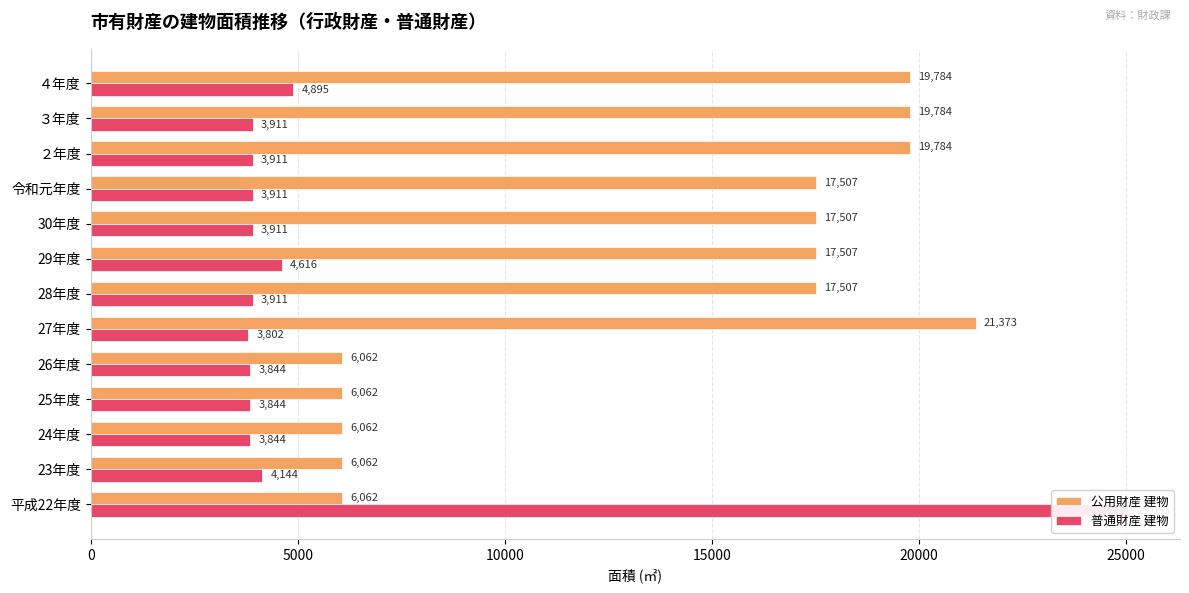

What is the sum of all 公用財産 建物 values?

181061.6